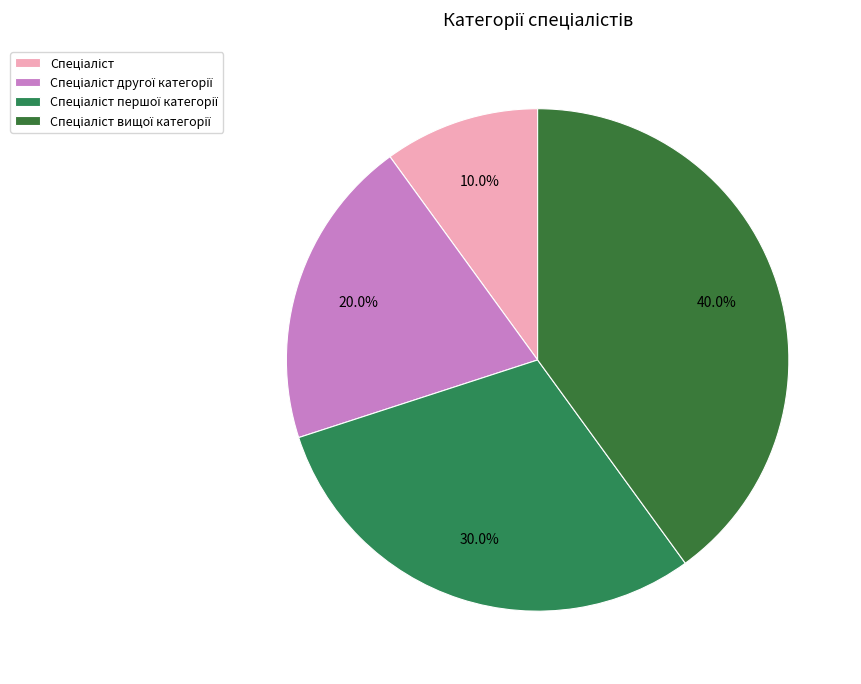

Is it true that Спеціаліст is 10% of the pie?

True